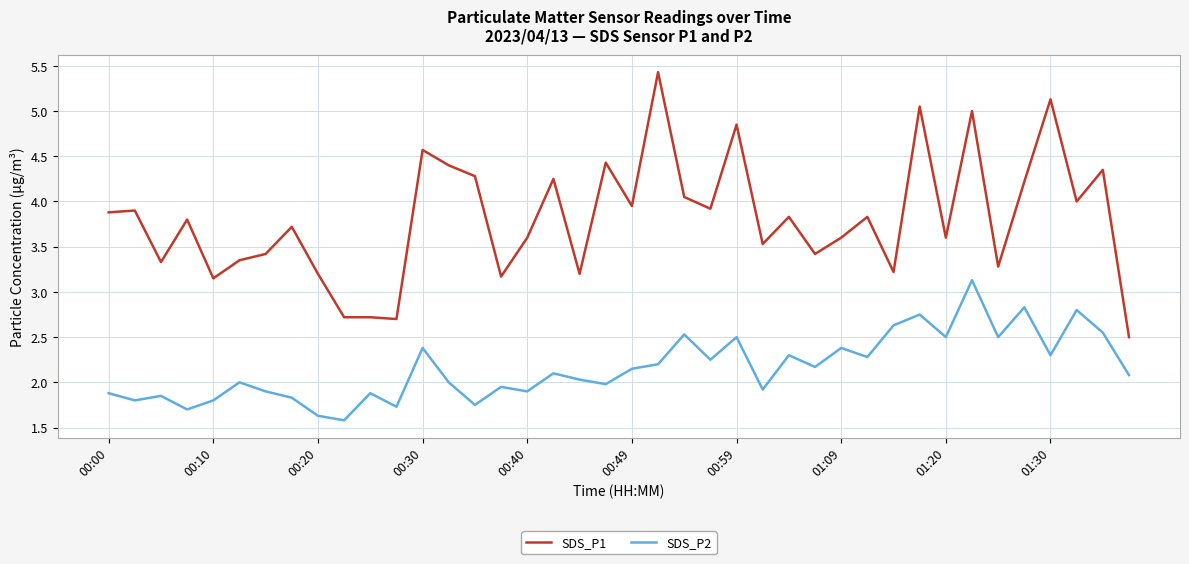

What is the minimum value for SDS_P2?

1.6